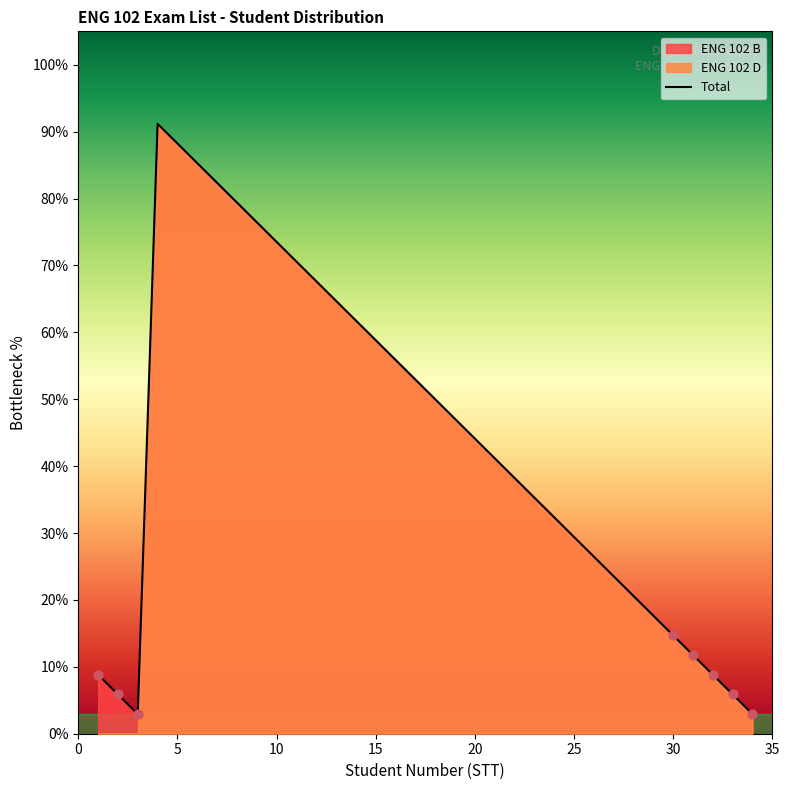

Is it true that Total equals 73.5 at 10?

True